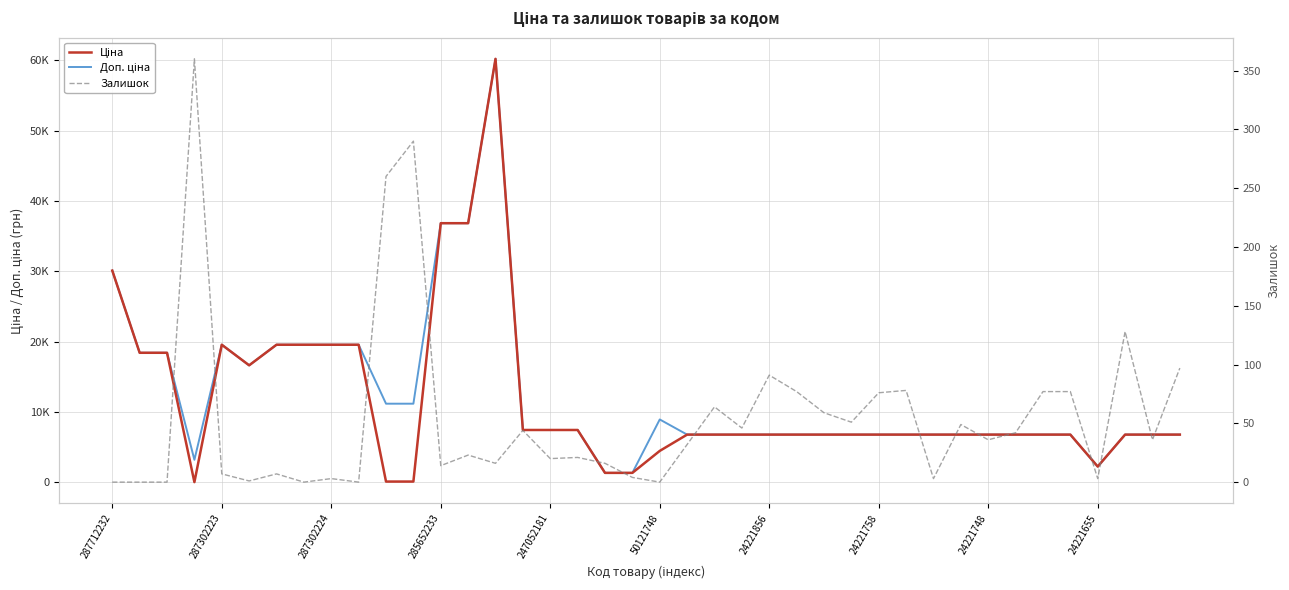

Where does the Доп. ціна series first go above 6787?

287712232